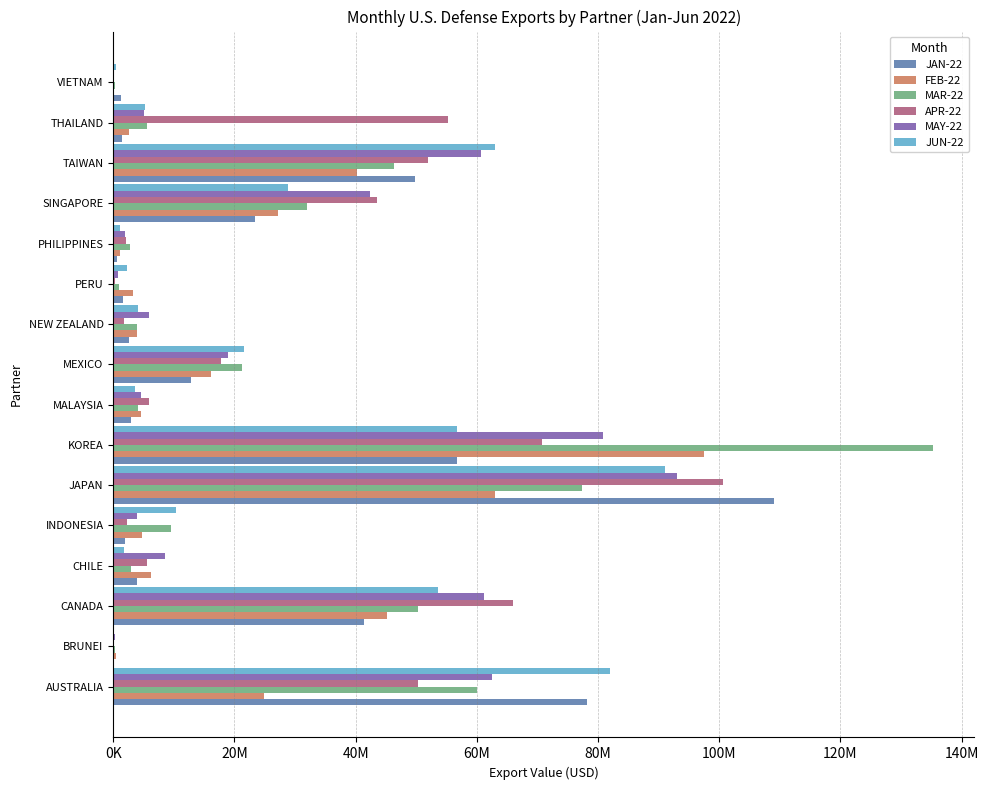

What are all the series names shown in the legend?

JAN-22, FEB-22, MAR-22, APR-22, MAY-22, JUN-22